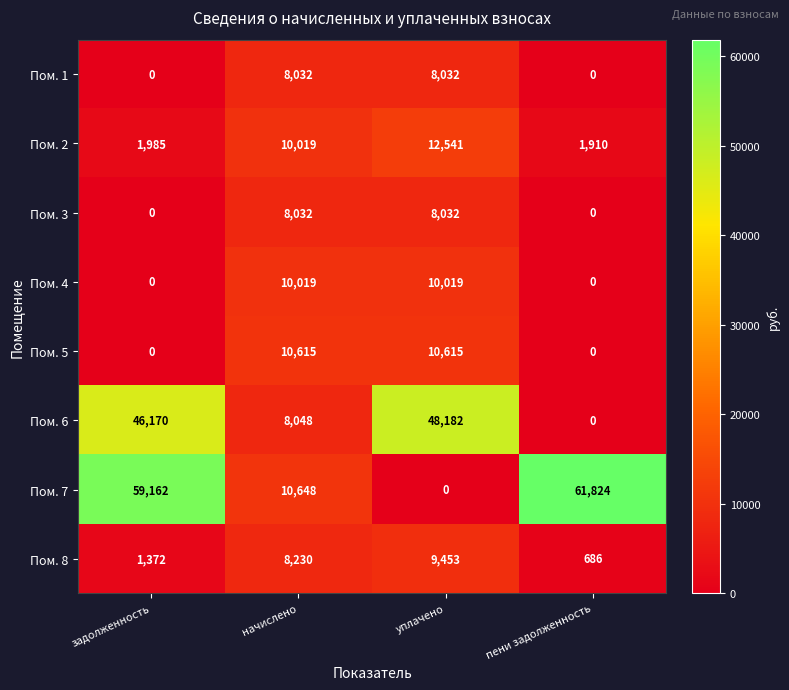

What is the average value of the Пом. 2 series?

6614